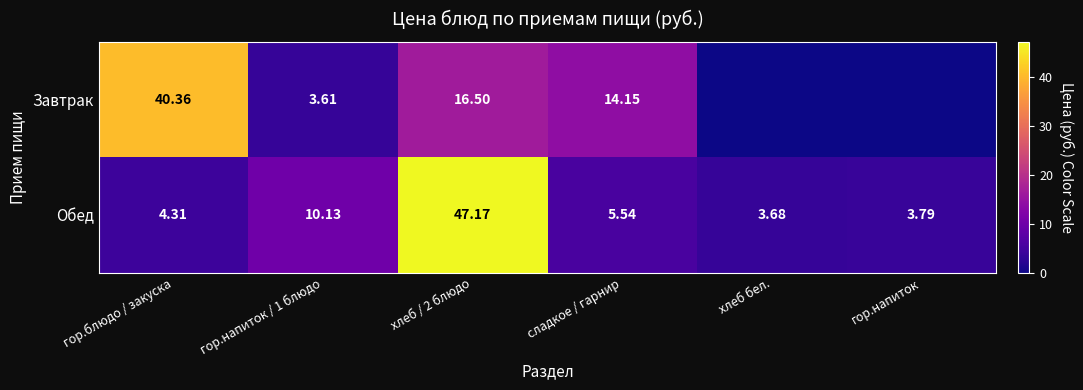

List the labels in order of Обед value, largest first.

хлеб / 2 блюдо, гор.напиток / 1 блюдо, сладкое / гарнир, гор.блюдо / закуска, гор.напиток, хлеб бел.